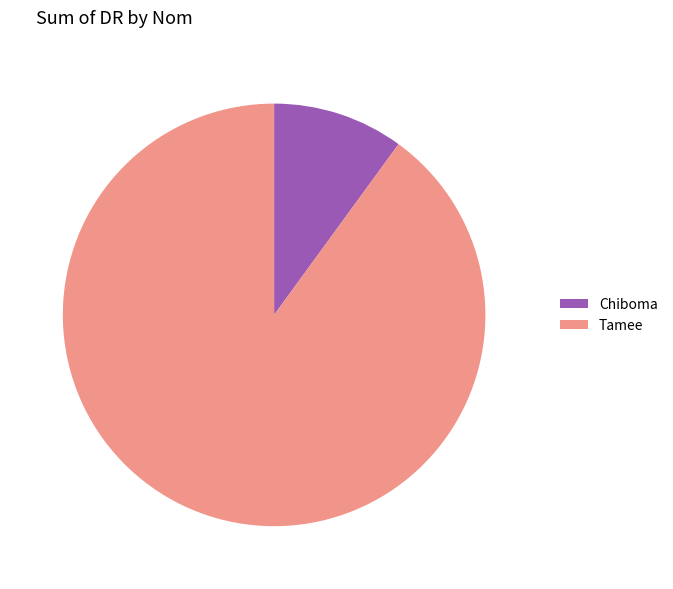

The Chiboma slice represents 10% of the pie. True or false?

True